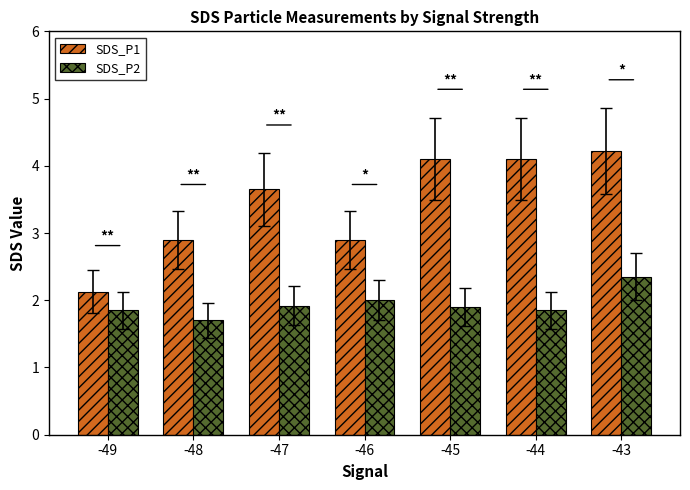

At how many categories does at least one series exceed 3?

4